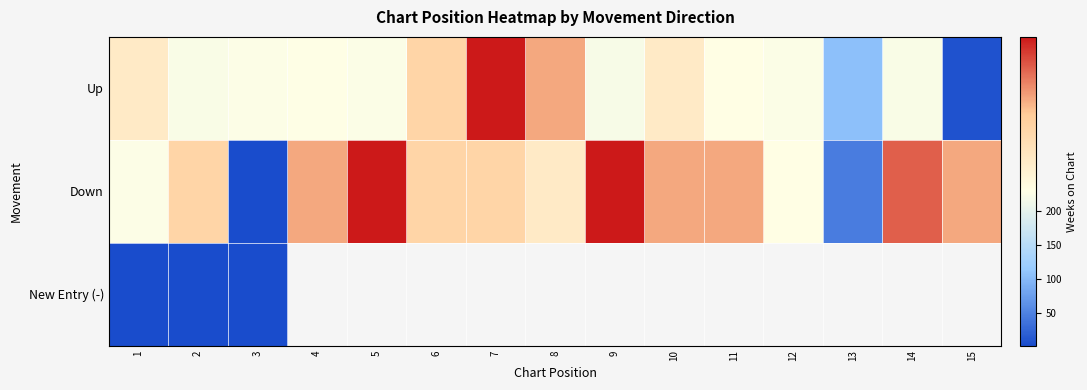

What is the average value of the Up series?

205.4